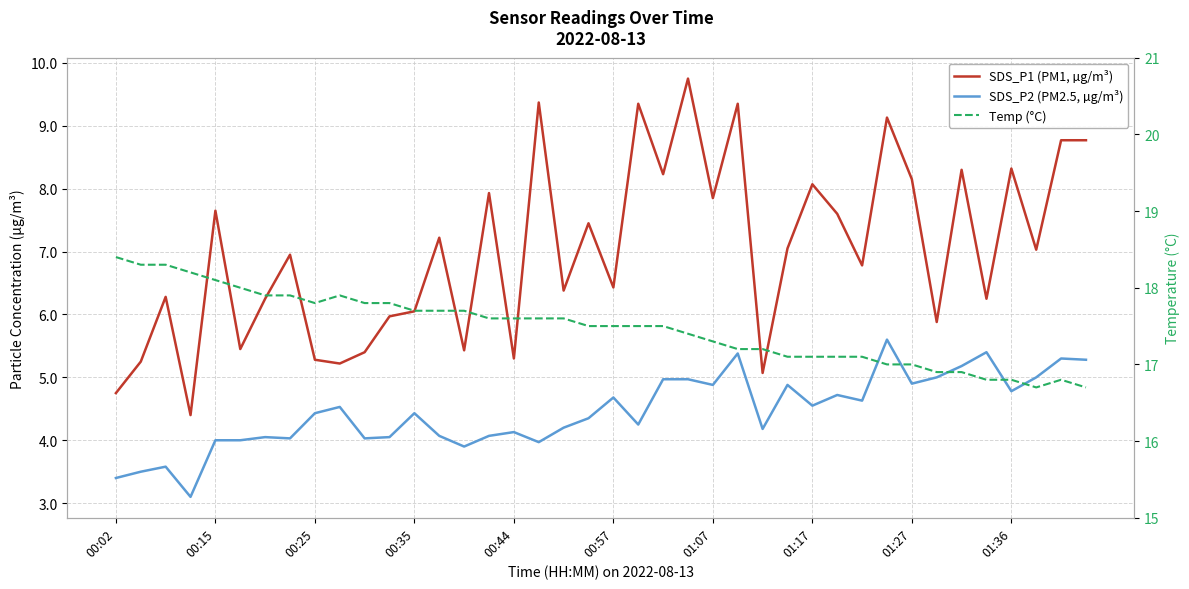

The SDS_P2 (PM2.5, µg/m³) series shows 5.6 at 31. True or false?

True